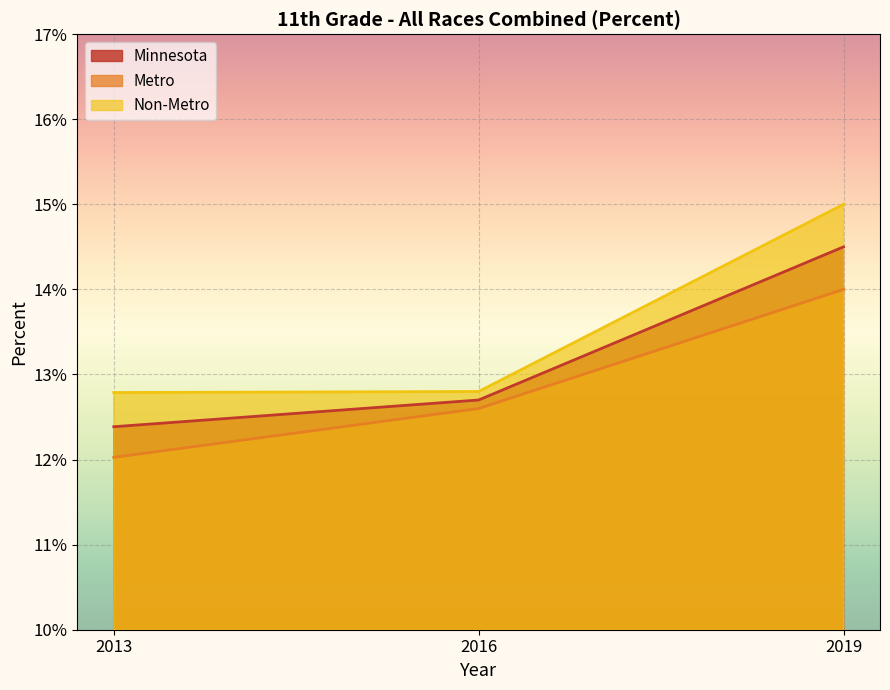

List the series in order of their peak value, highest first.

Non-Metro, Minnesota, Metro